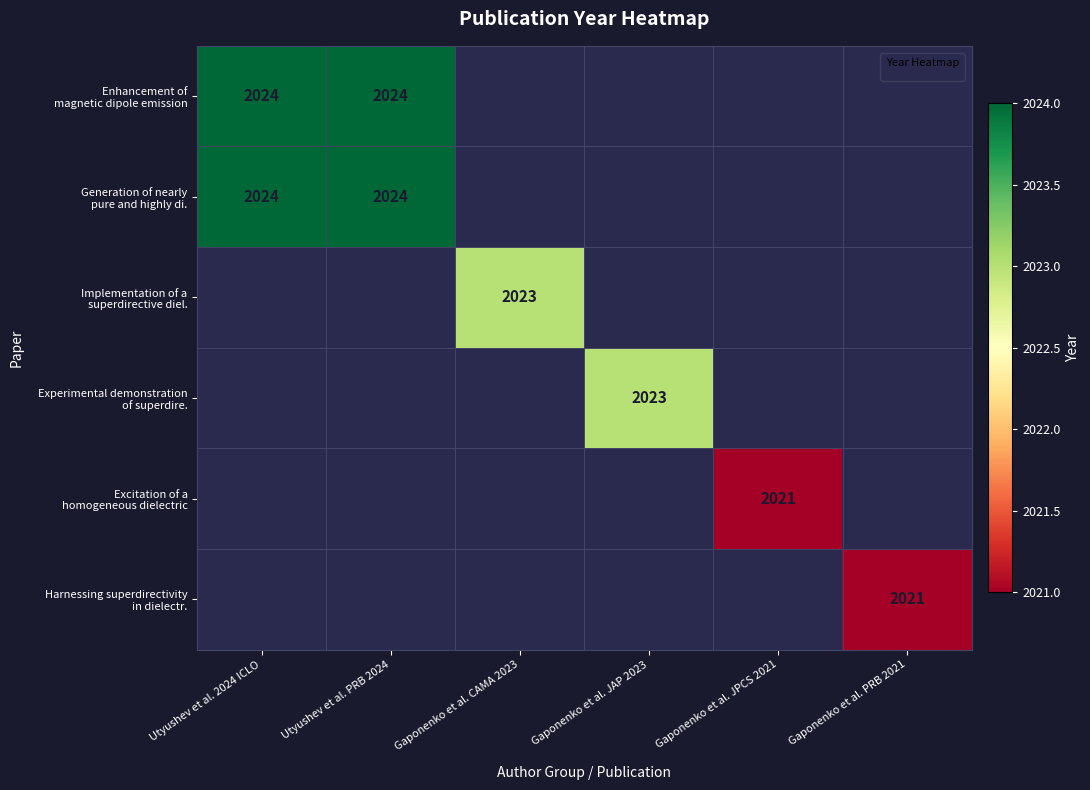

What value does the Excitation of a homogeneous dielectric series have at Gaponenko et al. JPCS 2021?

2021.0